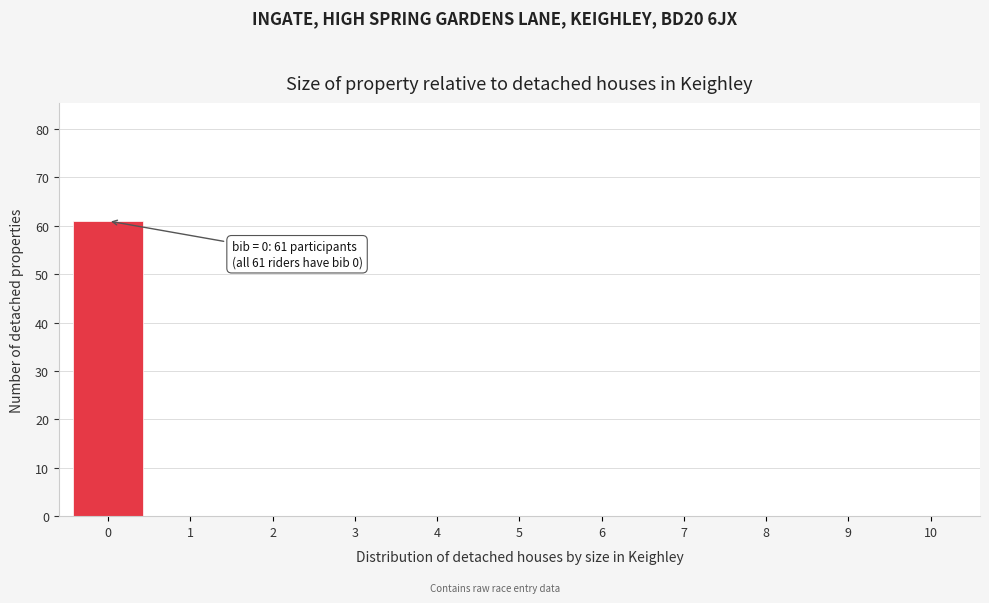

Which range on the x-axis has the tallest bar?

-0.5 to 0.5